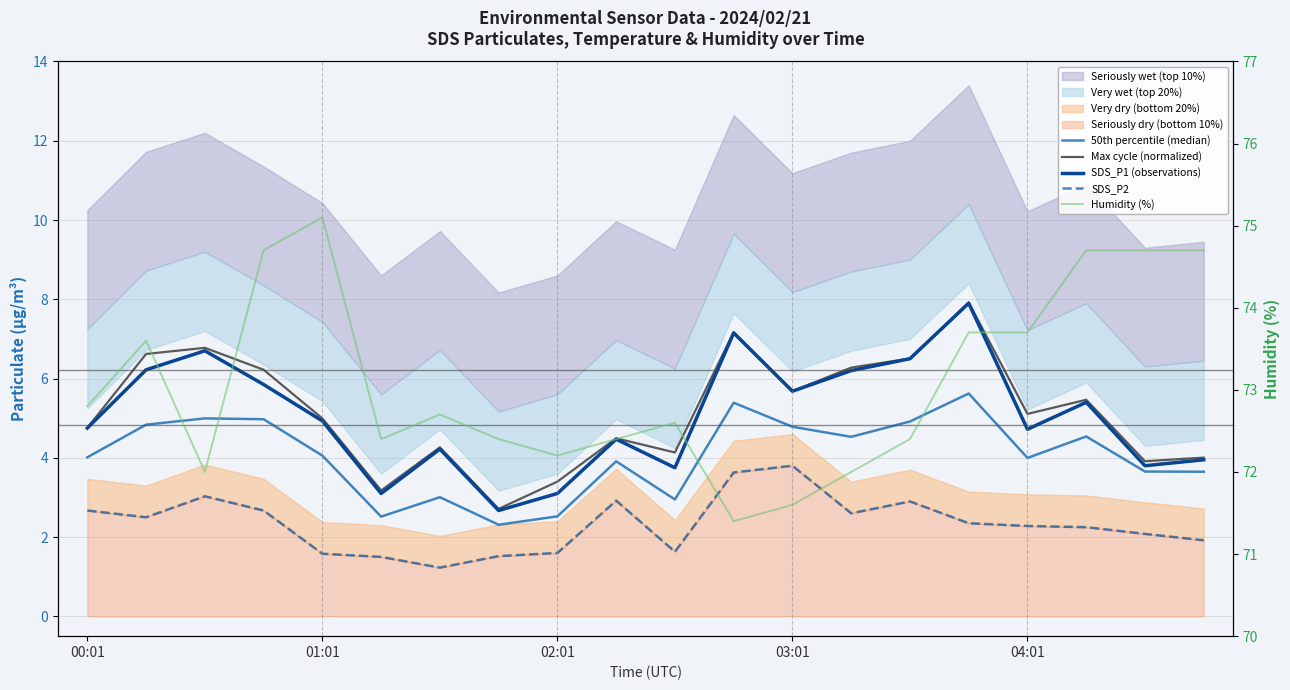

True or false: Max cycle (normalized) and SDS_P2 cross at least once.

False